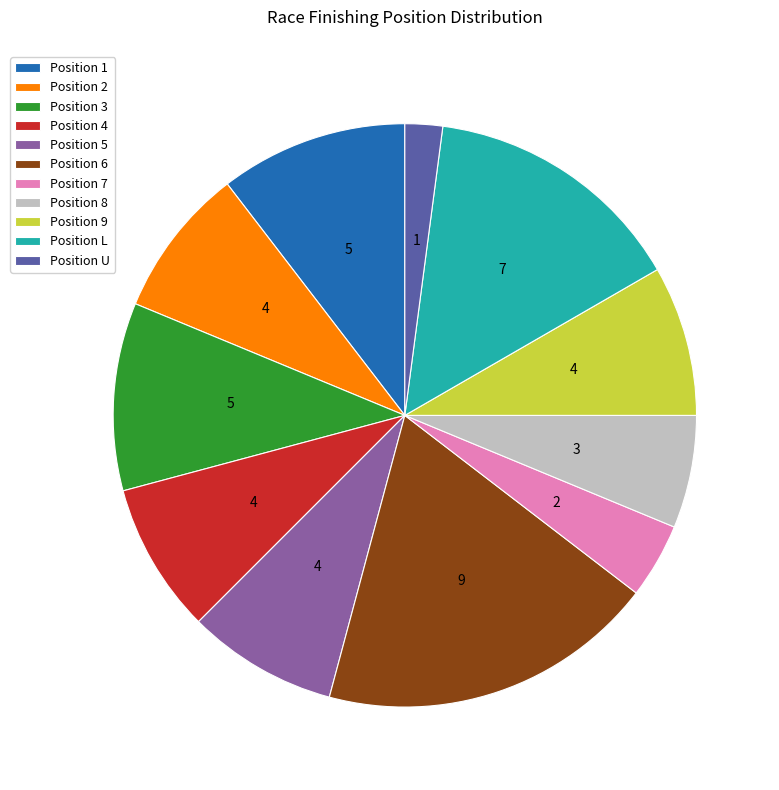

Do Position 1 and Position U together represent more than half of the pie?

No